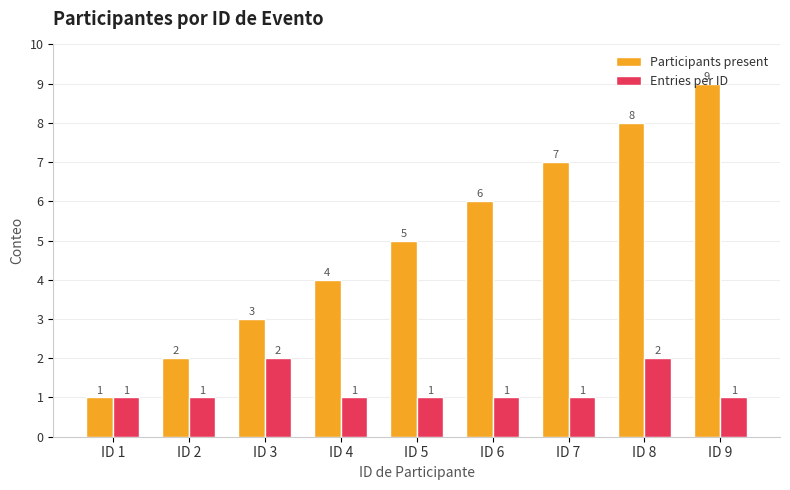

What is the spread (max minus min) of values at ID 3?

1